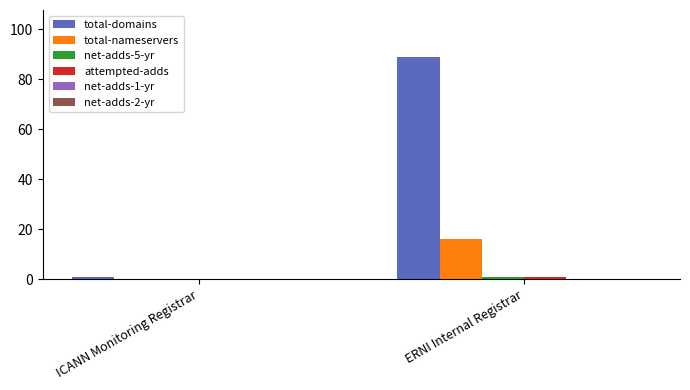

True or false: total-nameservers has a value of 16 at ERNI Internal Registrar.

True